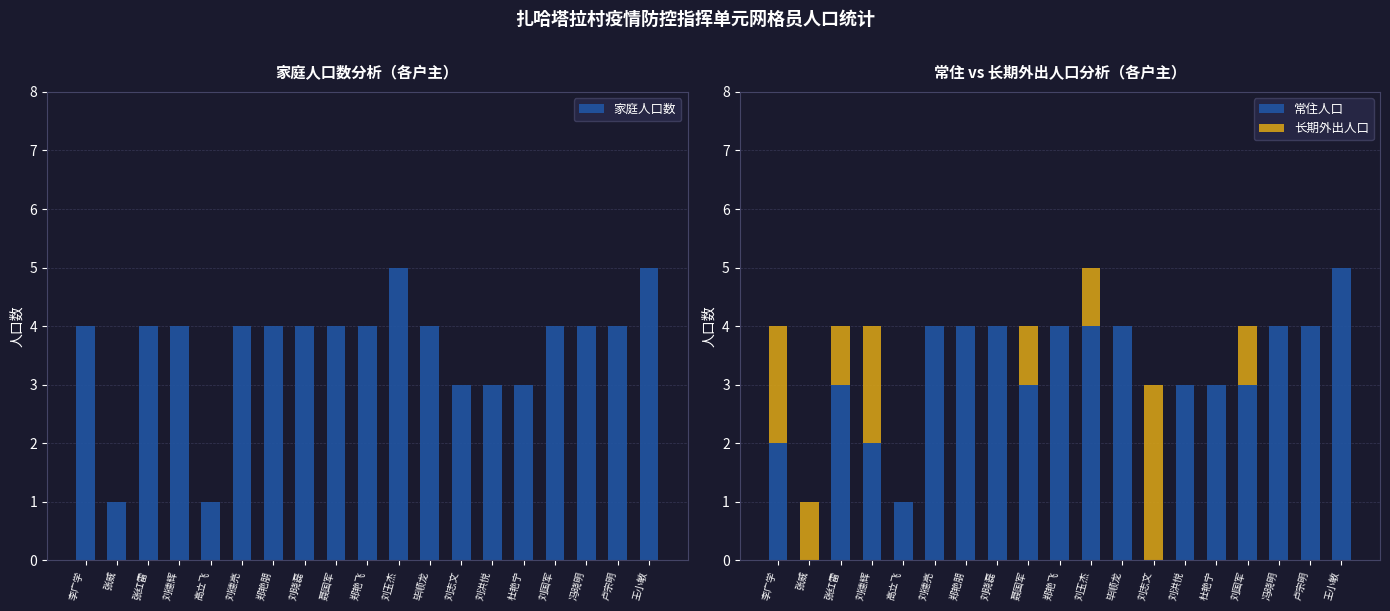

What is the total value across all series at 刘德辉?

8